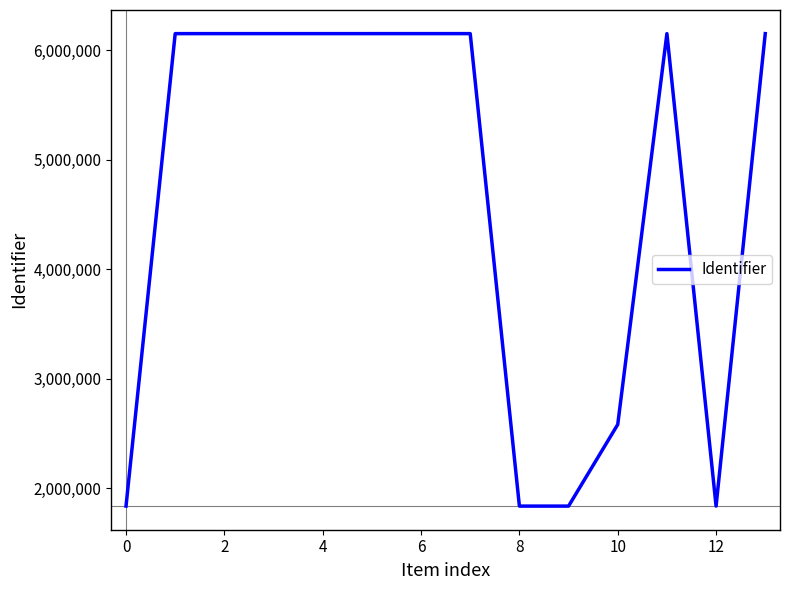

What is the difference between the maximum and minimum values?

4314924